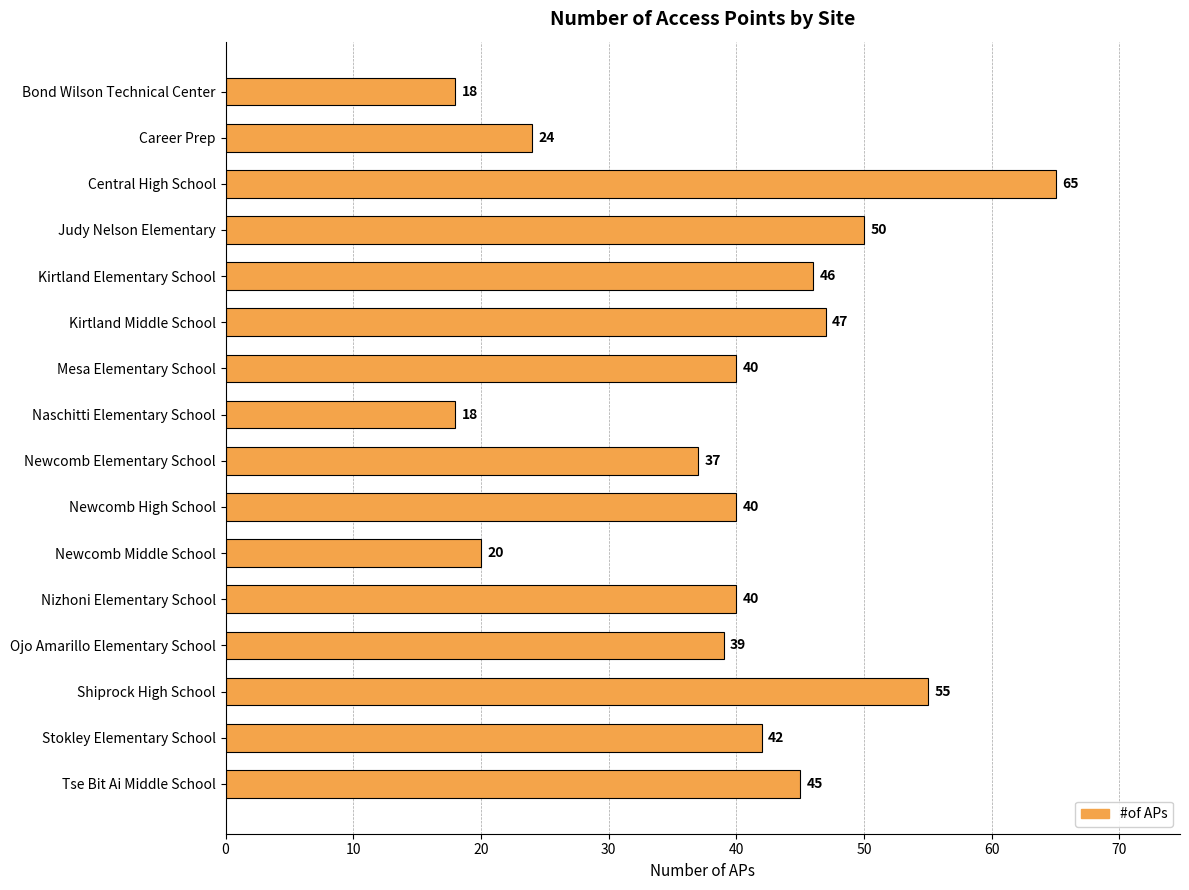

Reading bottom to top, list all the values displayed in this chart.

Tse Bit Ai Middle School=45	Stokley Elementary School=42	Shiprock High School=55	Ojo Amarillo Elementary School=39	Nizhoni Elementary School=40	Newcomb Middle School=20	Newcomb High School=40	Newcomb Elementary School=37	Naschitti Elementary School=18	Mesa Elementary School=40	Kirtland Middle School=47	Kirtland Elementary School=46	Judy Nelson Elementary=50	Central High School=65	Career Prep=24	Bond Wilson Technical Center=18